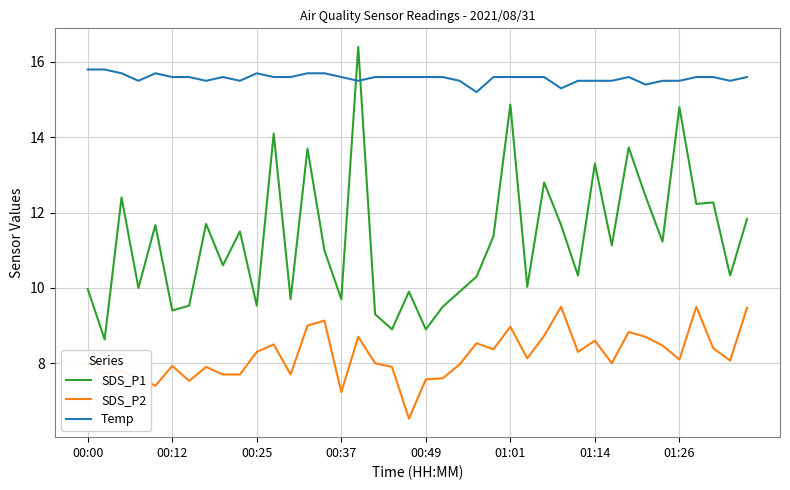

True or false: SDS_P1 and SDS_P2 intersect in this chart.

False